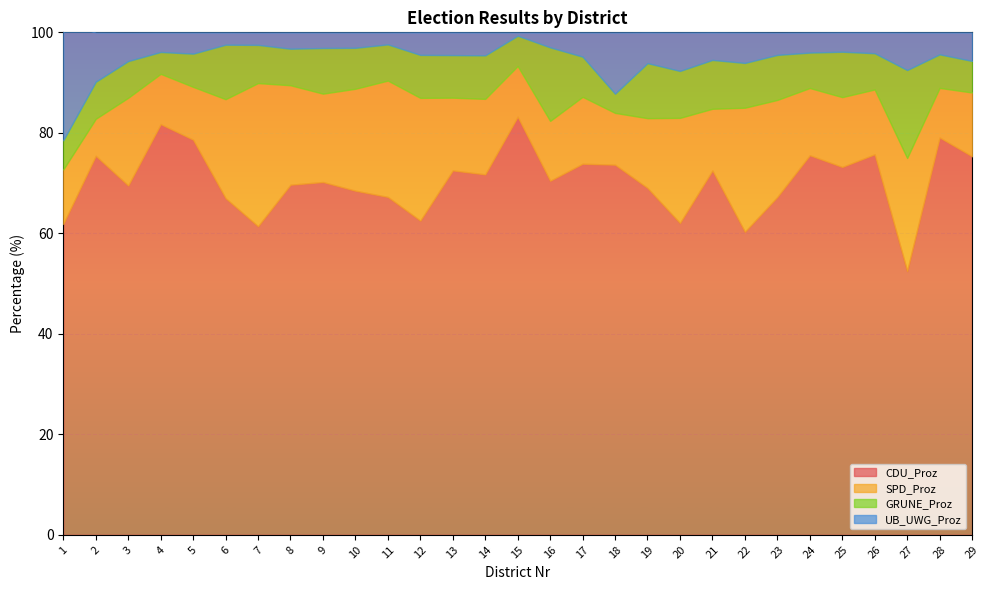

How many times do UB_UWG_Proz and SPD_Proz cross each other?

3